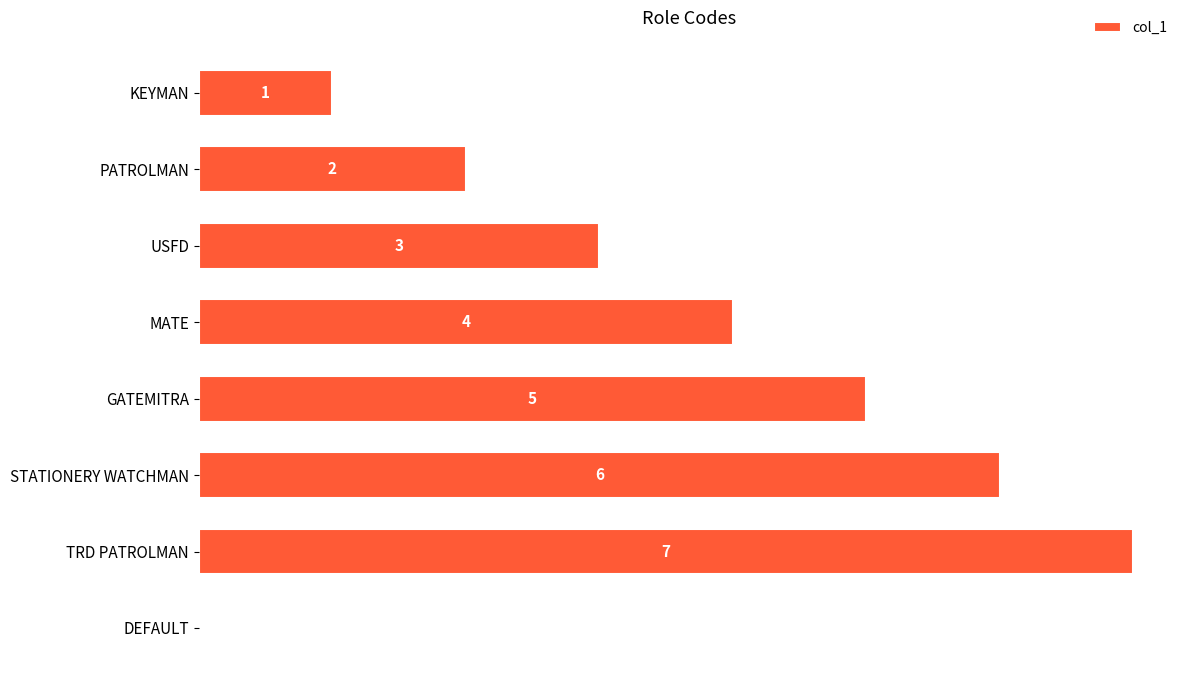

At which category does the chart reach its peak across all series?

TRD PATROLMAN